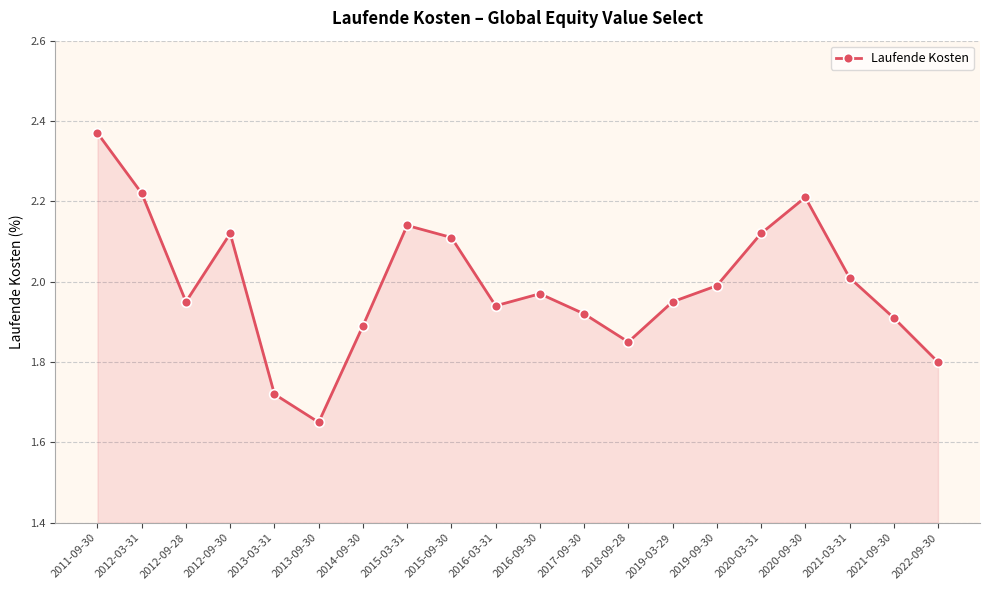

Is it true that the value at 2015-09-30 is 2.8?

False